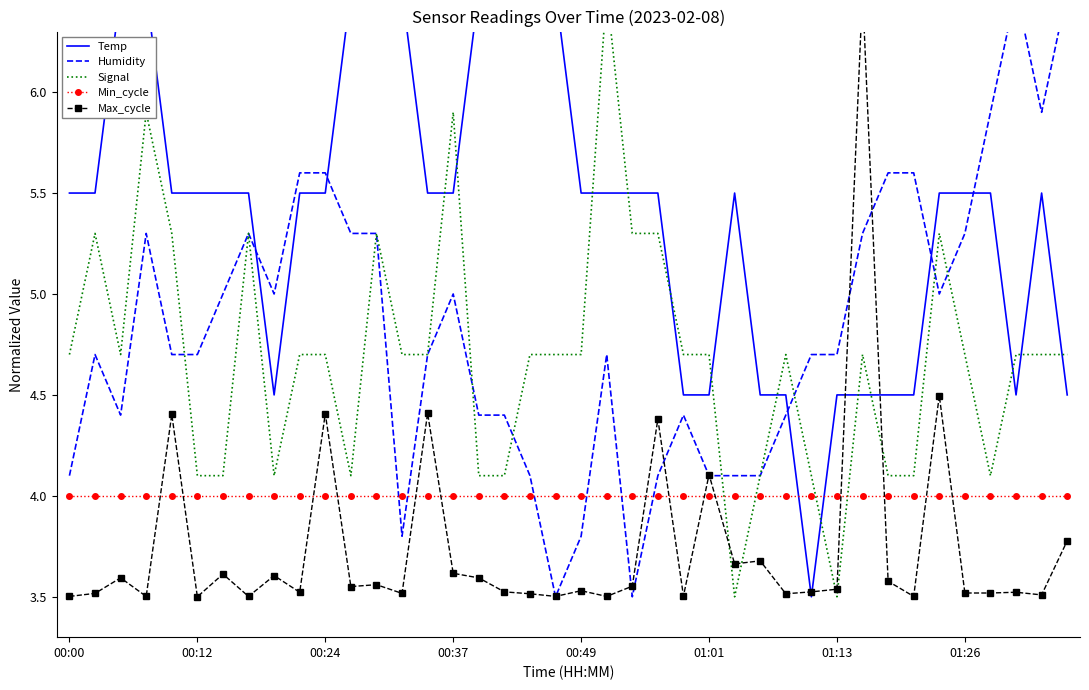

At how many categories does at least one series exceed 4?

40